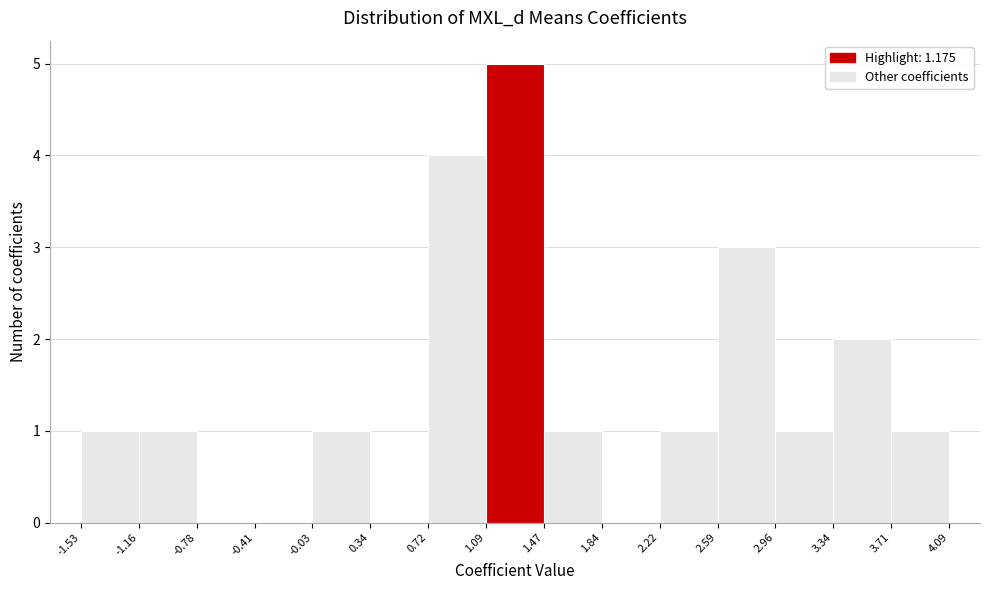

How tall is the bar that spans -0.03 to 0.34 on the x-axis? The values are not printed on the chart, so give them approximately, as read against the axis.

1